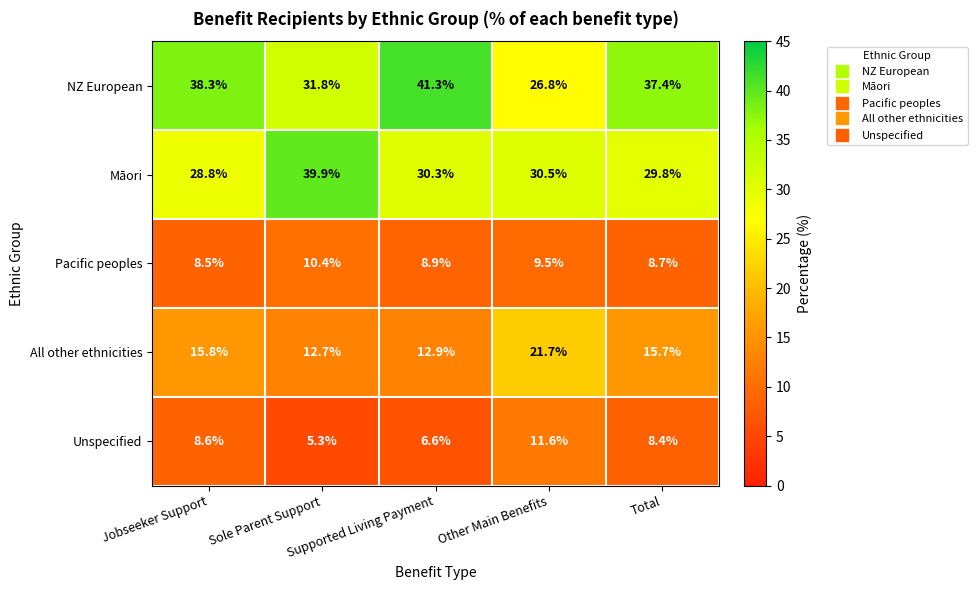

What is the average value of the NZ European series?

35.1